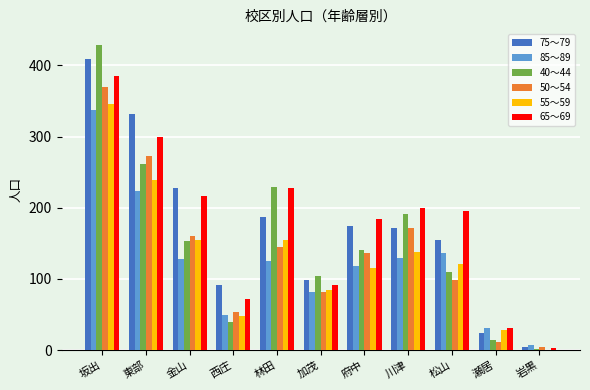

Is it true that 65～69 equals 133 at 松山?

False